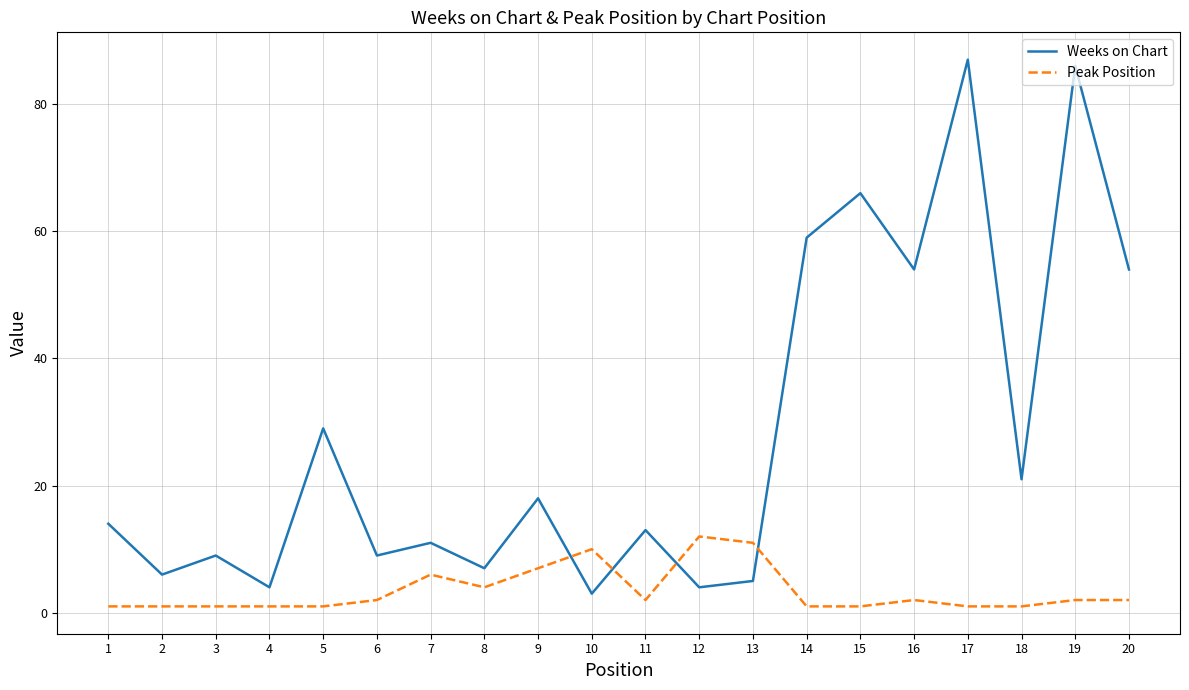

How many lines are shown in the chart?

2